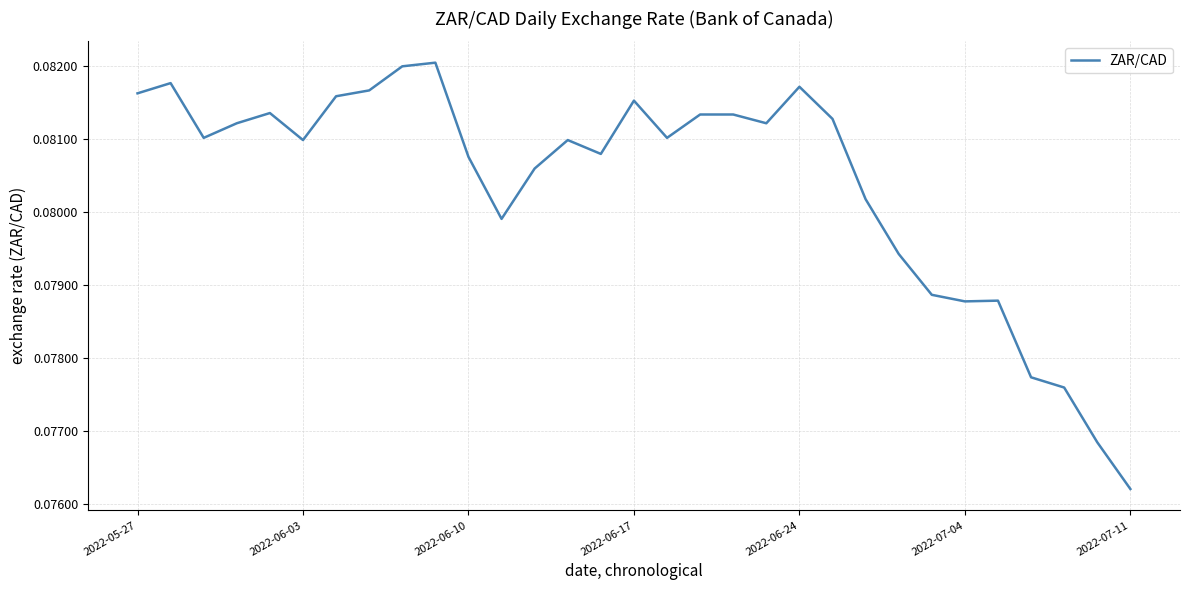

Does the chart have visible grid lines?

Yes